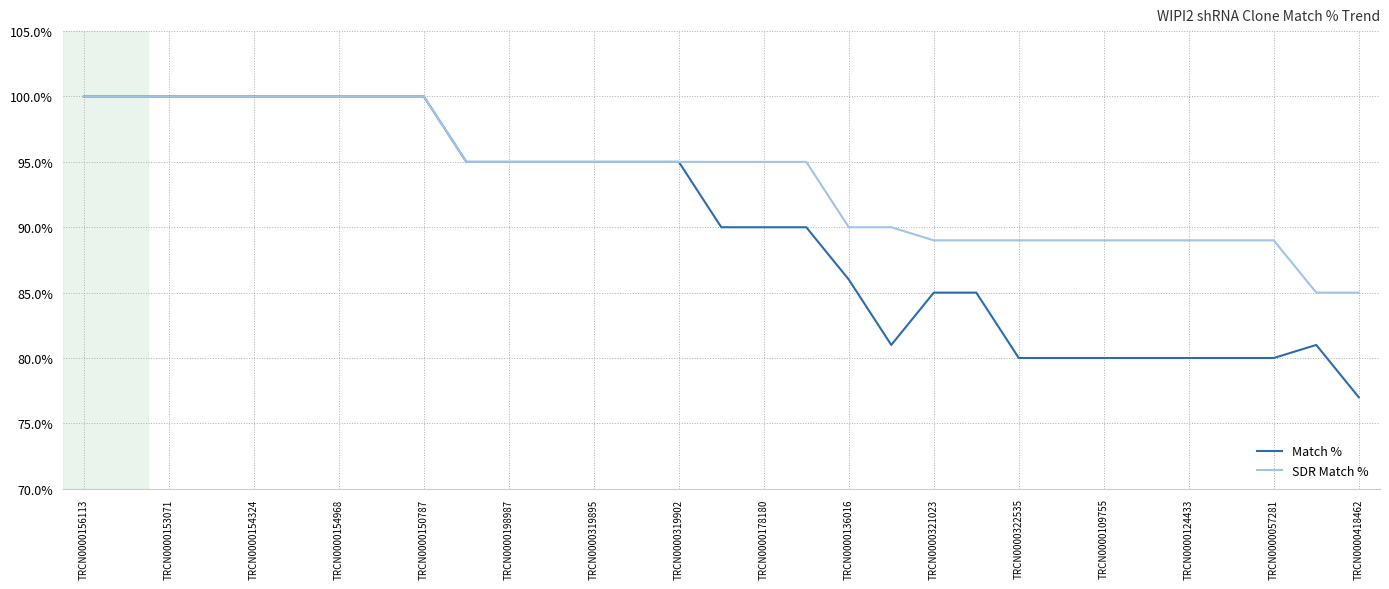

What is the greatest value displayed?

100